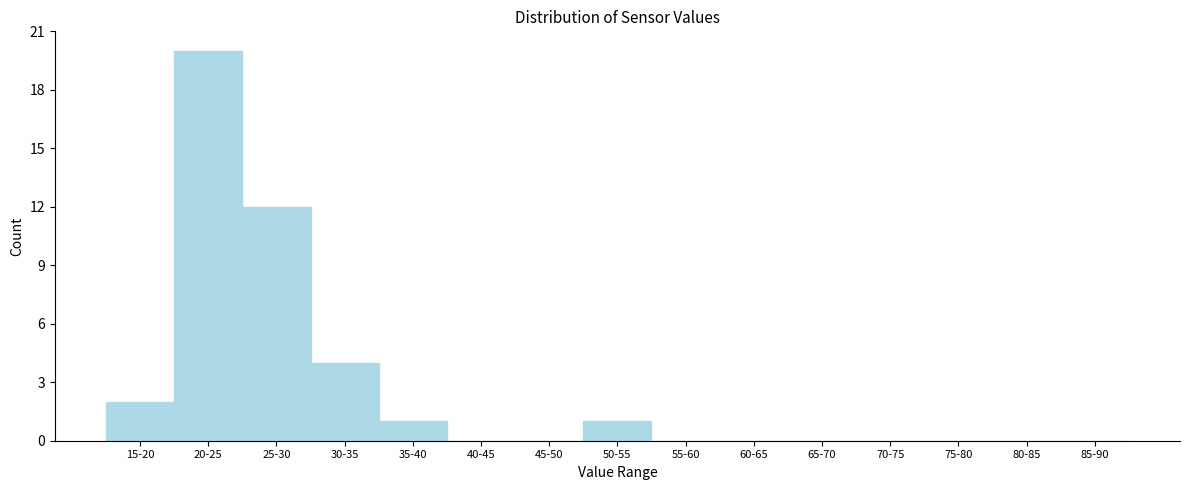

Reading left to right, what are all the values shown in this chart?

15-20=2	20-25=20	25-30=12	30-35=4	35-40=1	40-45=0	45-50=0	50-55=1	55-60=0	60-65=0	65-70=0	70-75=0	75-80=0	80-85=0	85-90=0